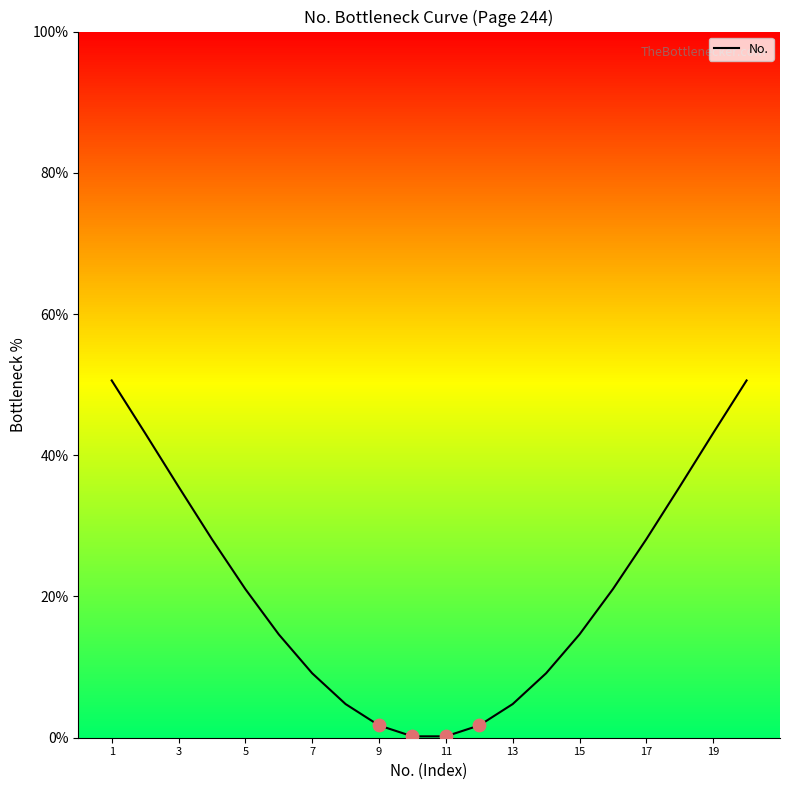

What is the maximum value shown in the chart?

50.6